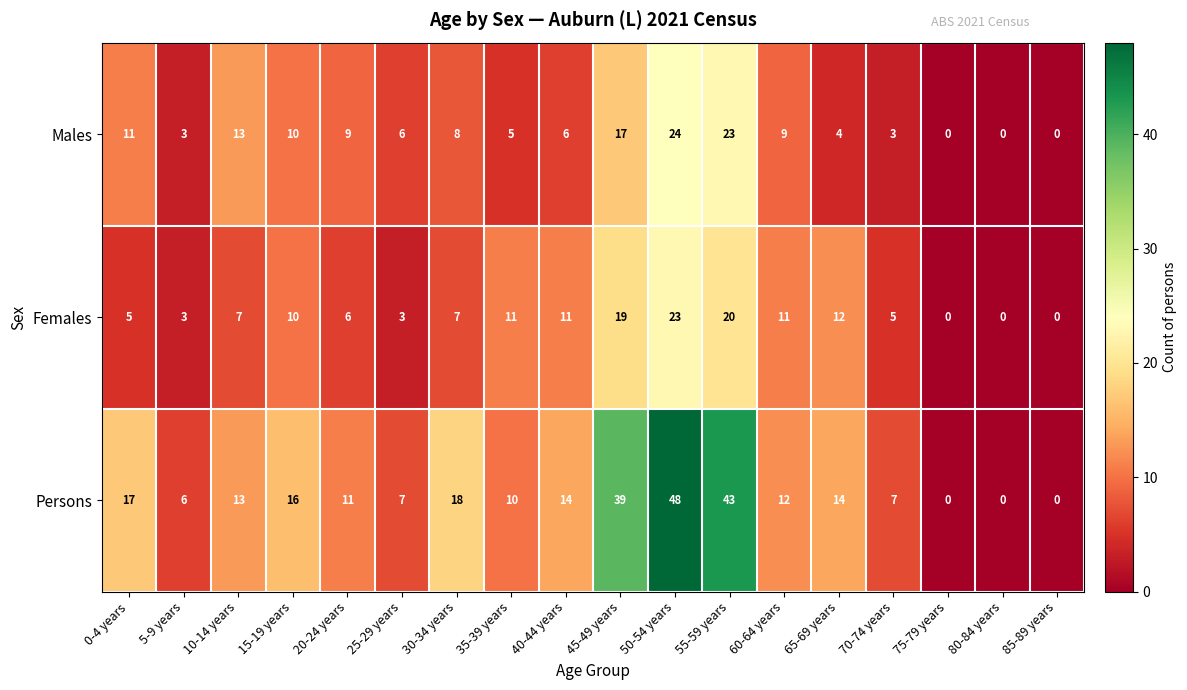

True or false: Persons has a value of 0 at 80-84 years.

True